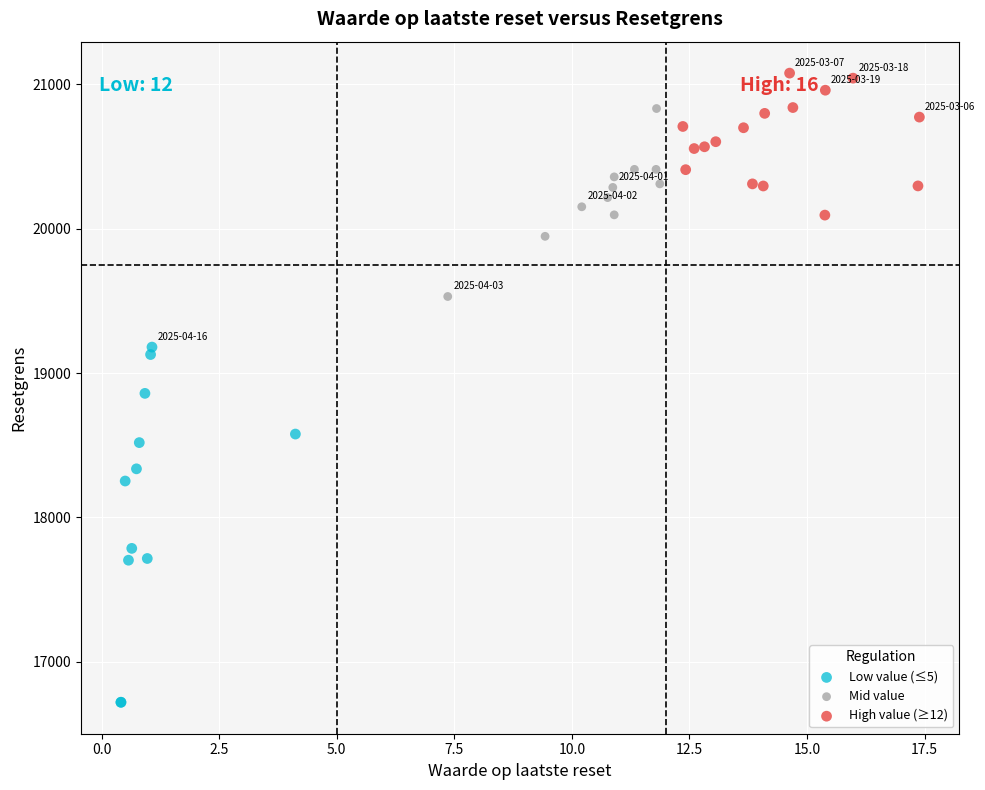

Which series contains the lowest Y value?

Low value (≤5)